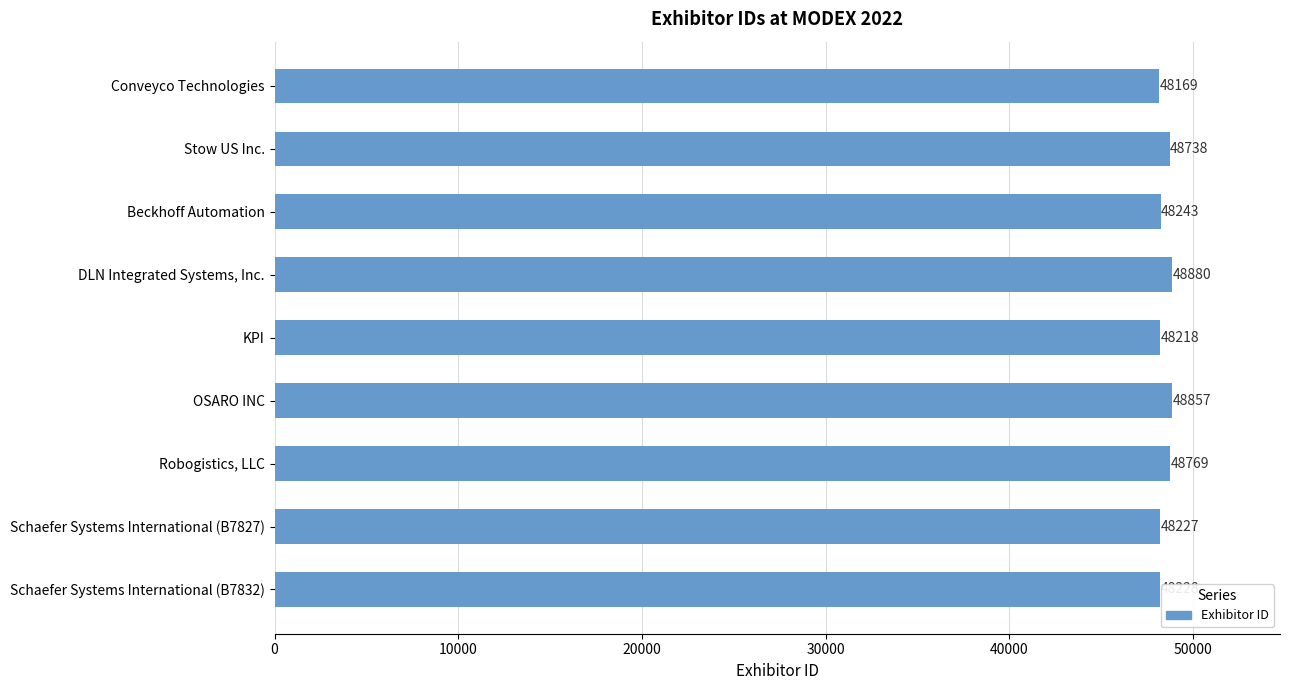

Rank the categories by value from highest to lowest.

DLN Integrated Systems, Inc., OSARO INC, Robogistics, LLC, Stow US Inc., Beckhoff Automation, Schaefer Systems International (B7832), Schaefer Systems International (B7827), KPI, Conveyco Technologies